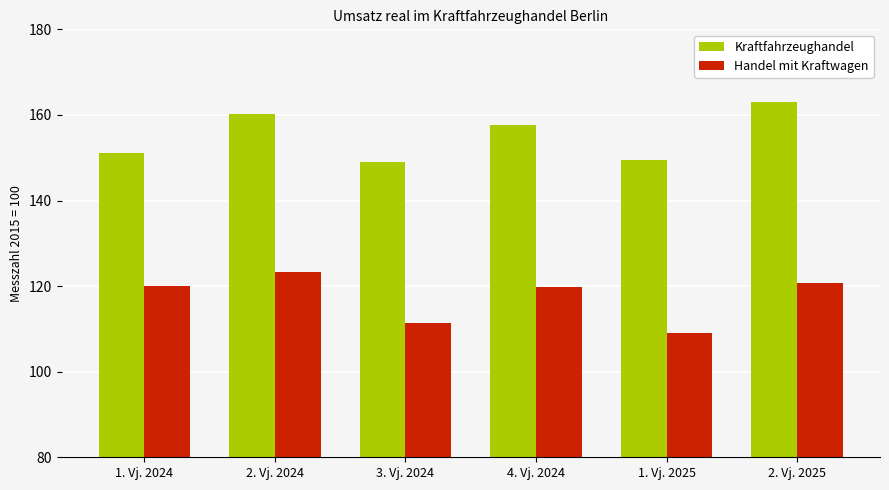

Rank the series by their maximum value, from highest to lowest.

Kraftfahrzeughandel, Handel mit Kraftwagen